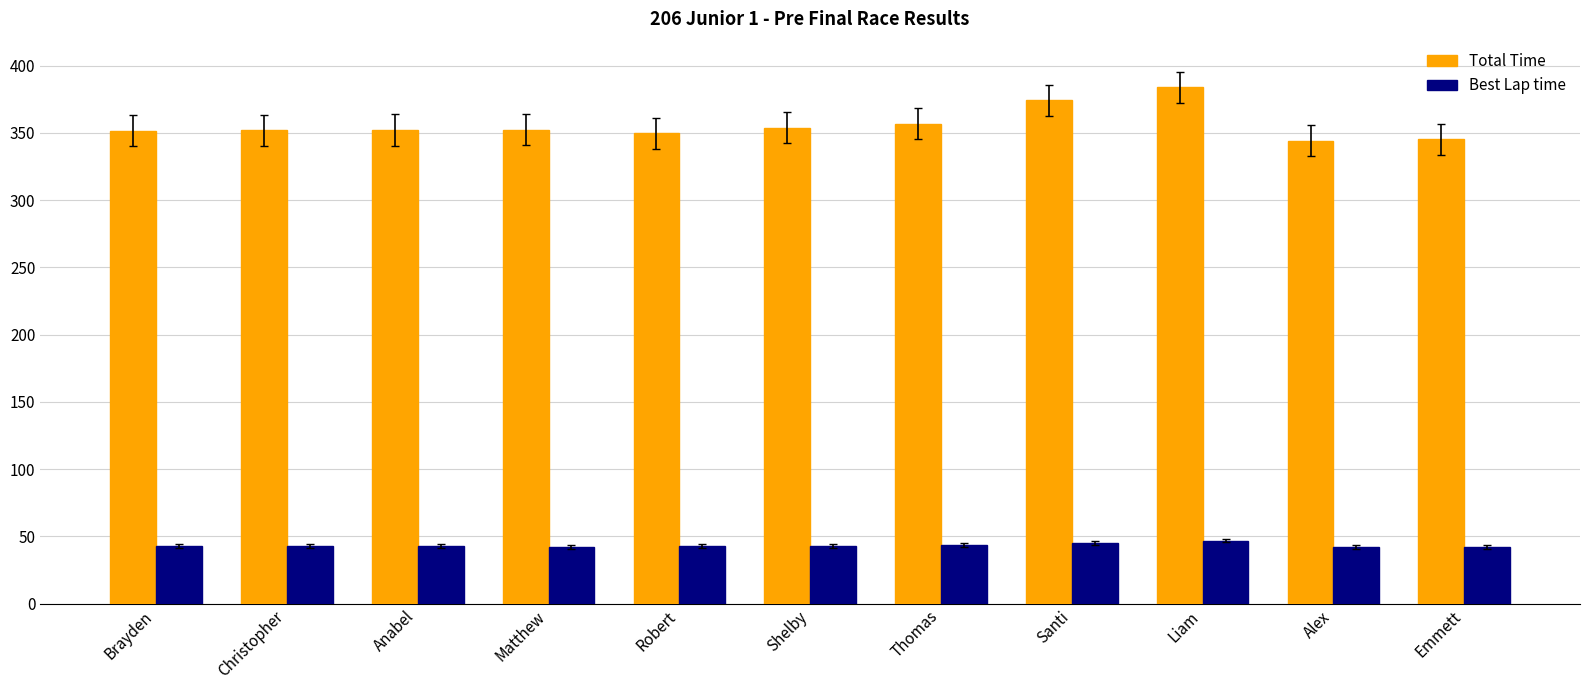

The value of Best Lap time at Christopher is 23.4. True or false?

False